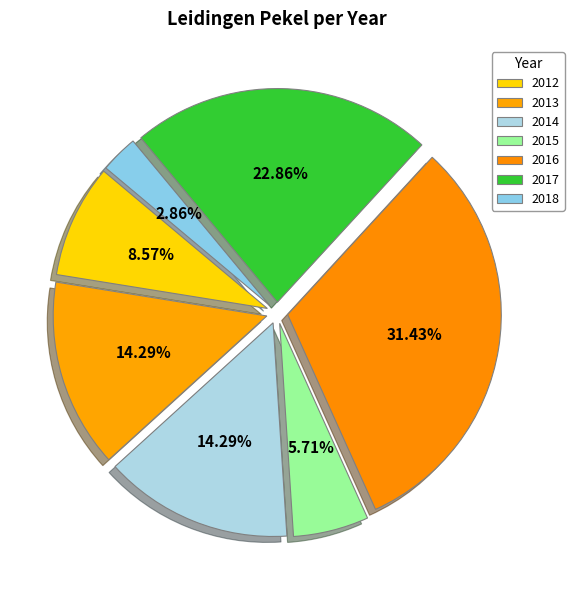

Which slice is the largest?

2016